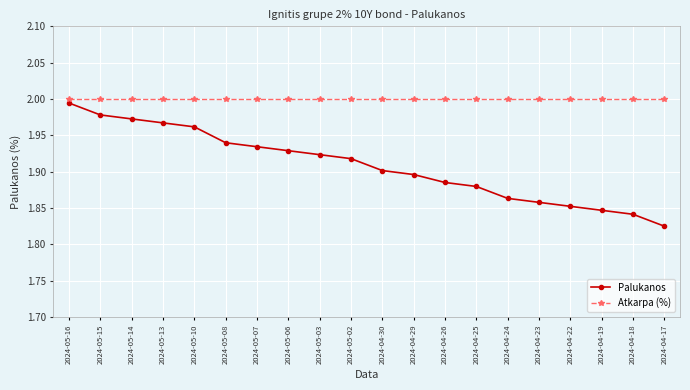

List the series in order of their overall mean, lowest first.

Palukanos, Atkarpa (%)